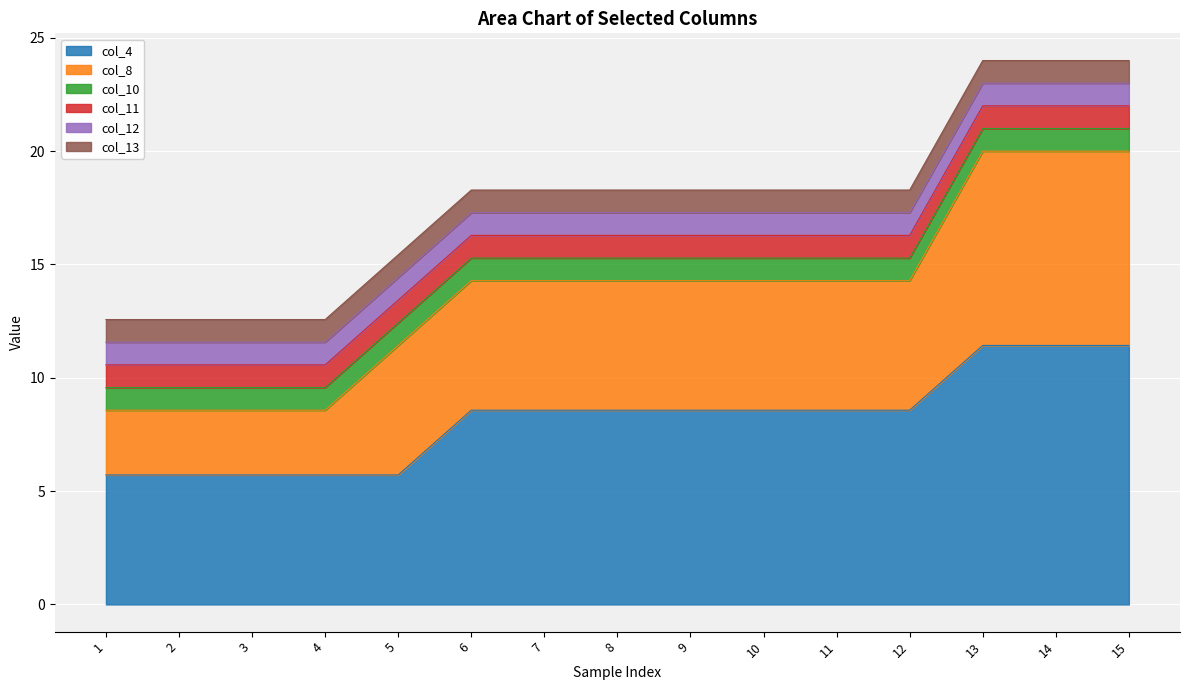

What is the spread (max minus min) of values at 13?

10.4